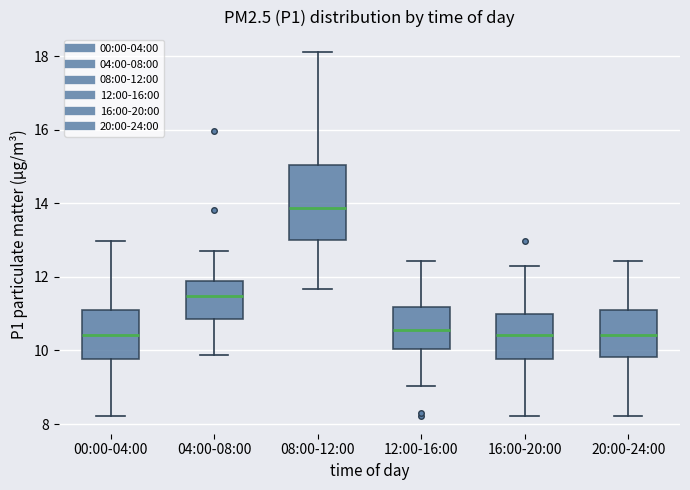

Comparing the boxes themselves (not the whiskers), which one is the tallest?

08:00-12:00